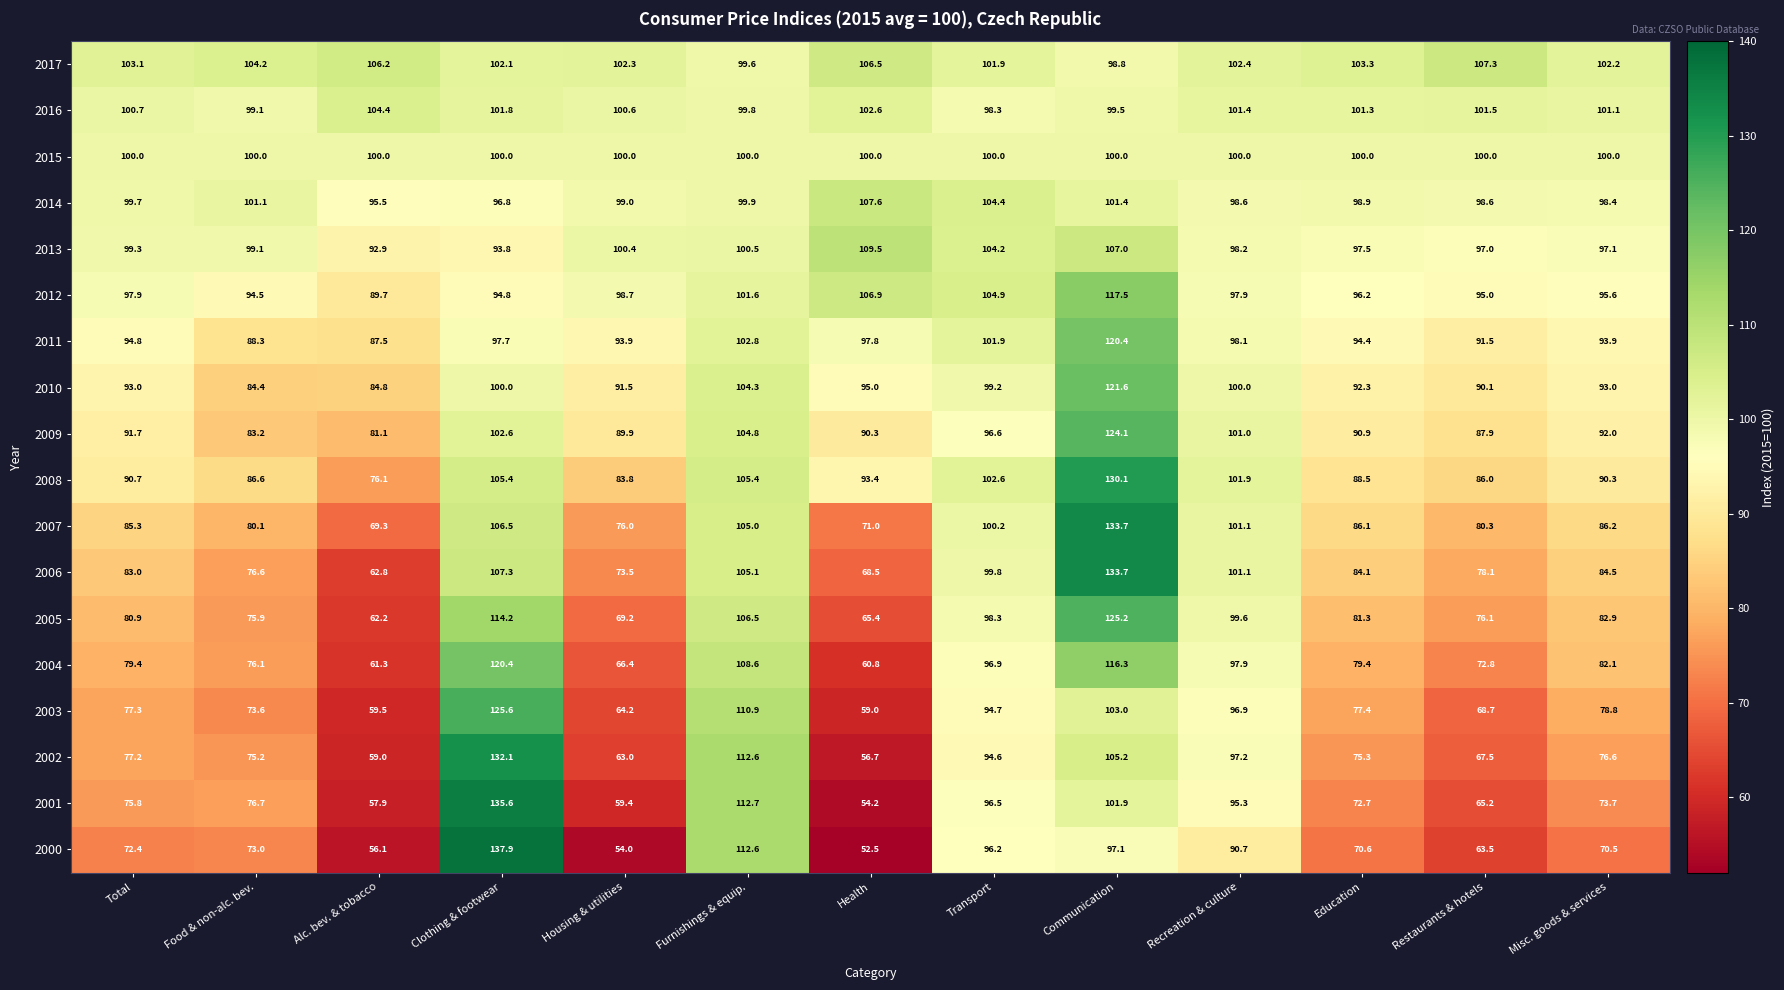

The value of 2012 at Recreation & culture is 97.9. True or false?

True